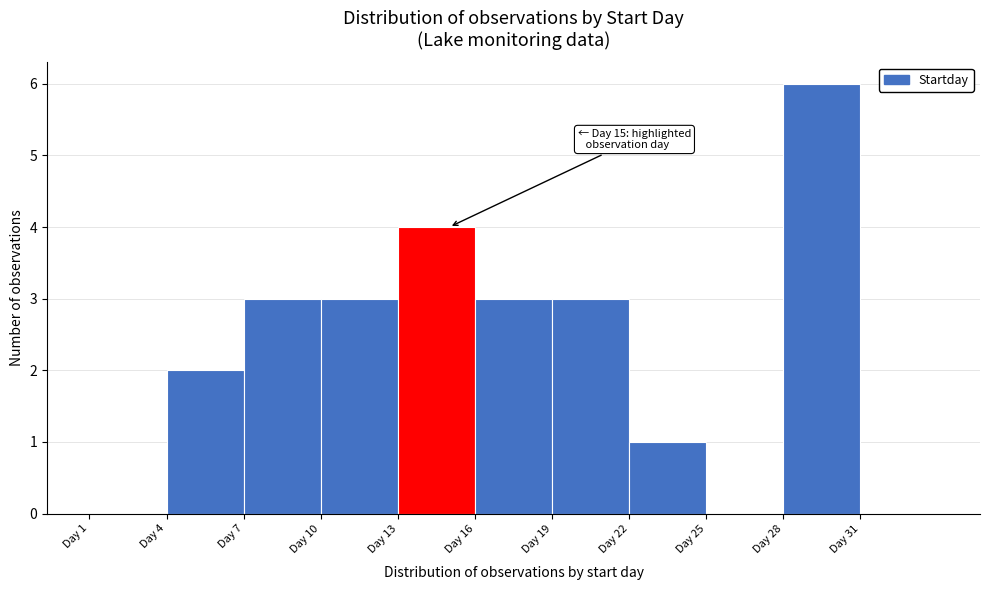

Over which range of the x-axis is the bar tallest?

28 to 31